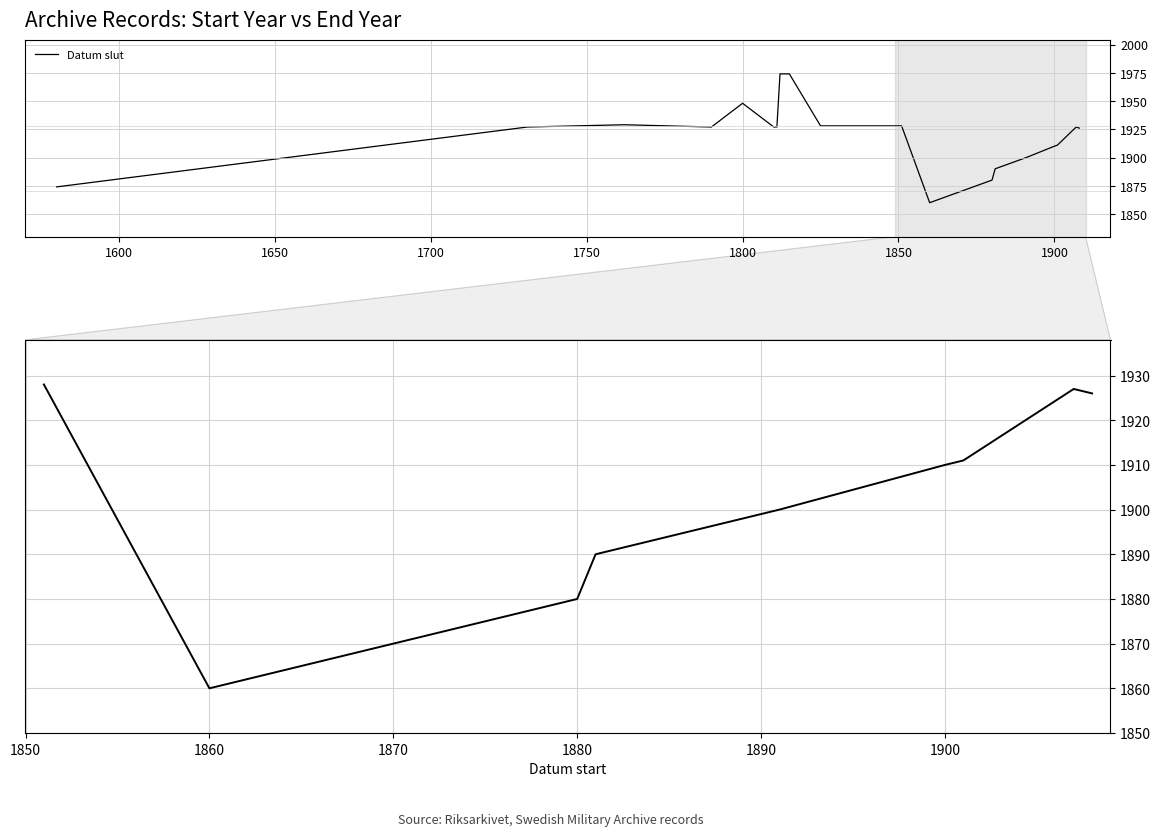

The value at 1550 is 451. True or false?

False